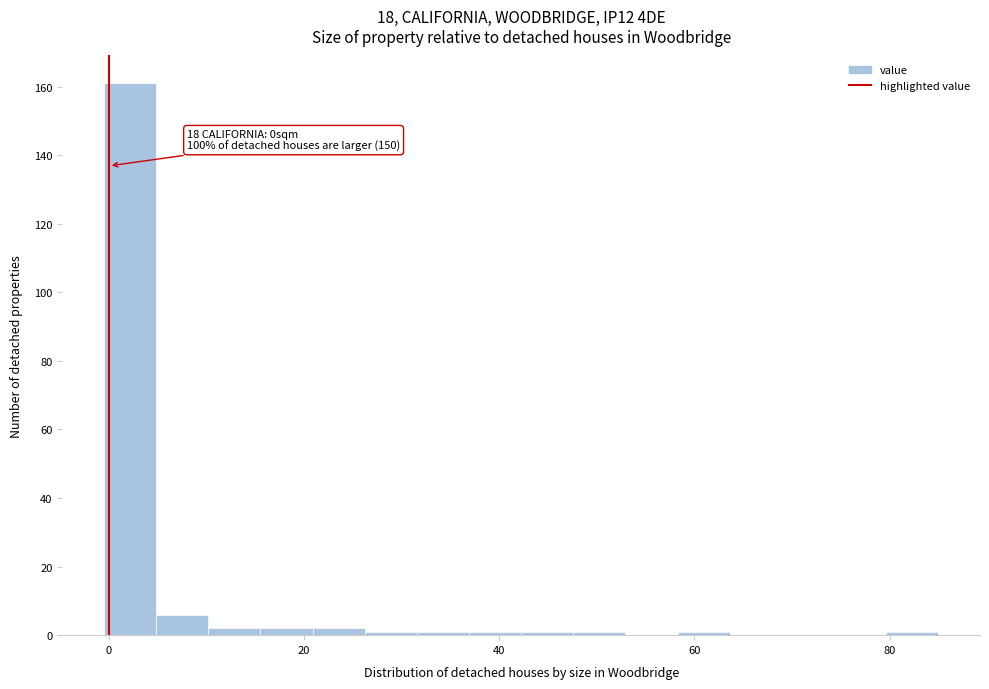

Around what value on the x-axis is the tallest bar? Give the approximate position of its centre, as read against the axis.

2